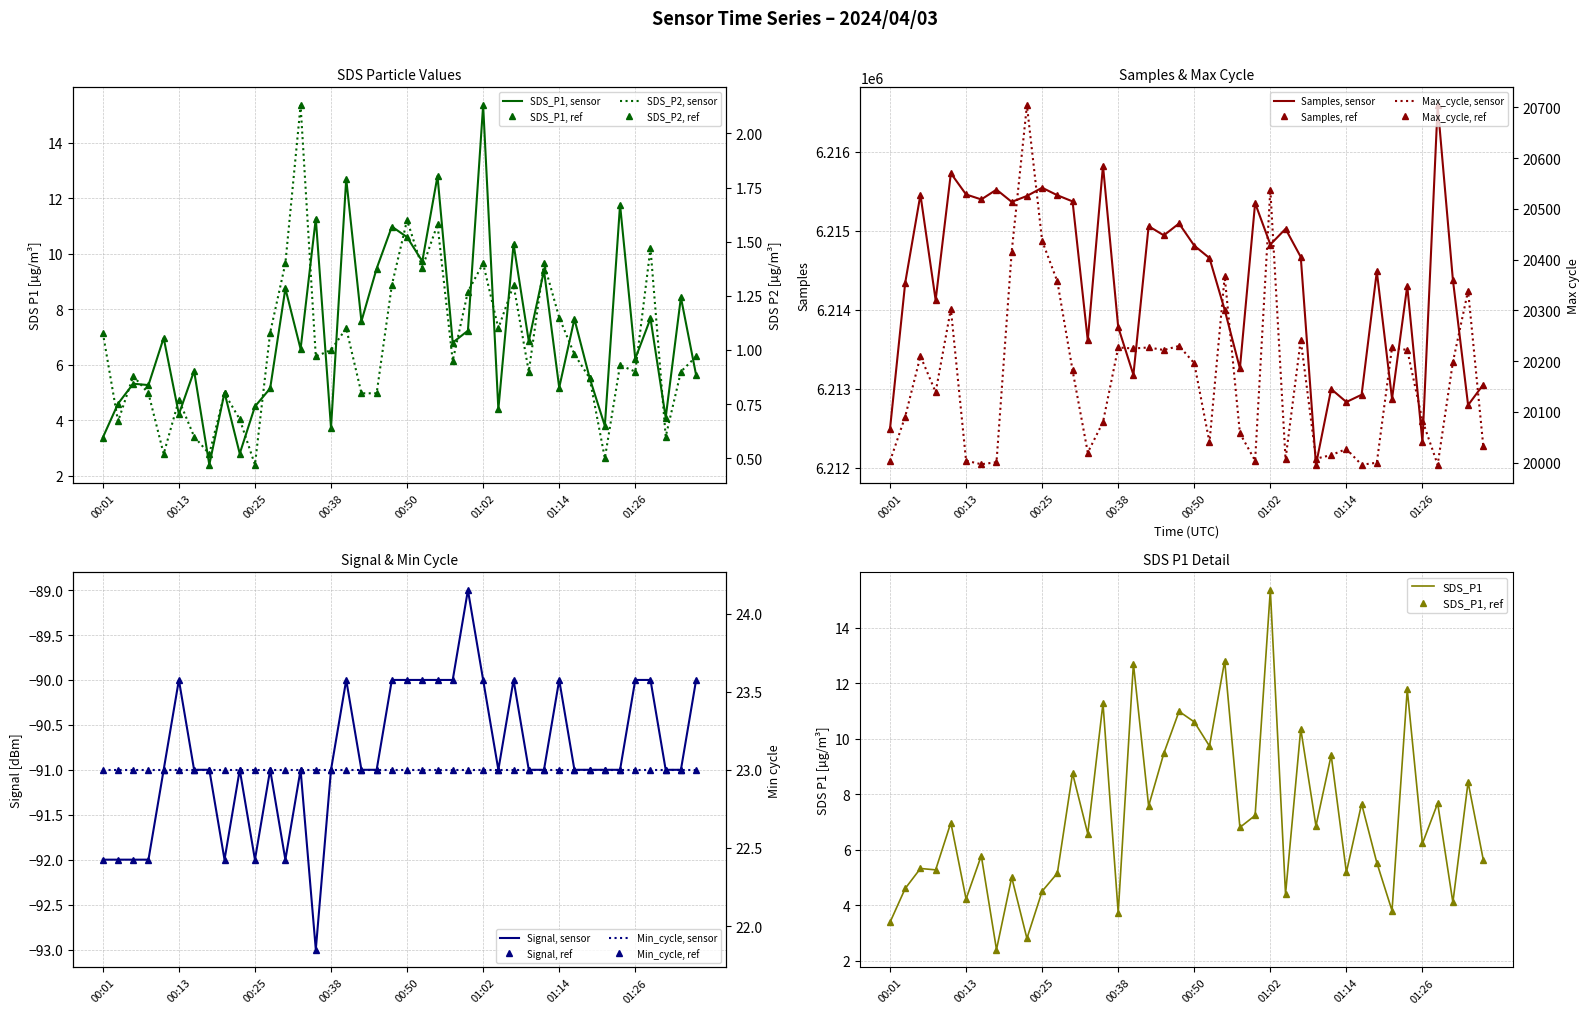

At which category does SDS_P1 reach its first local valley?

00:08